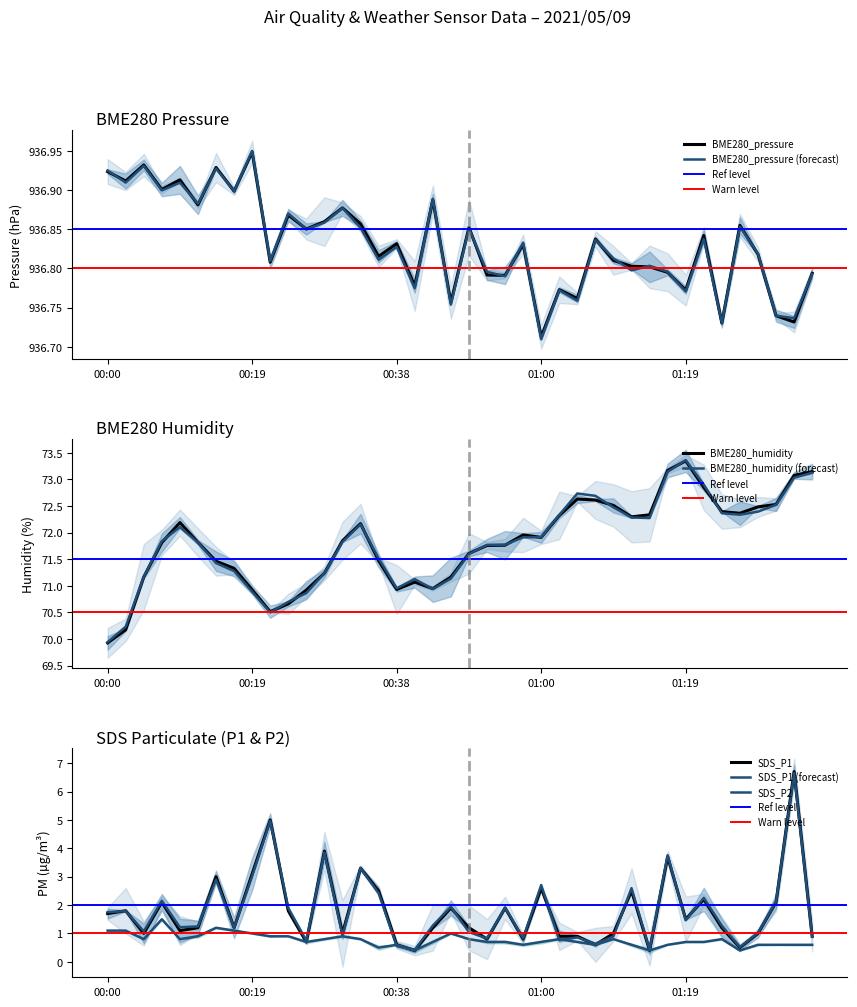

Which category has the highest value in the BME280_pressure series?

00:19